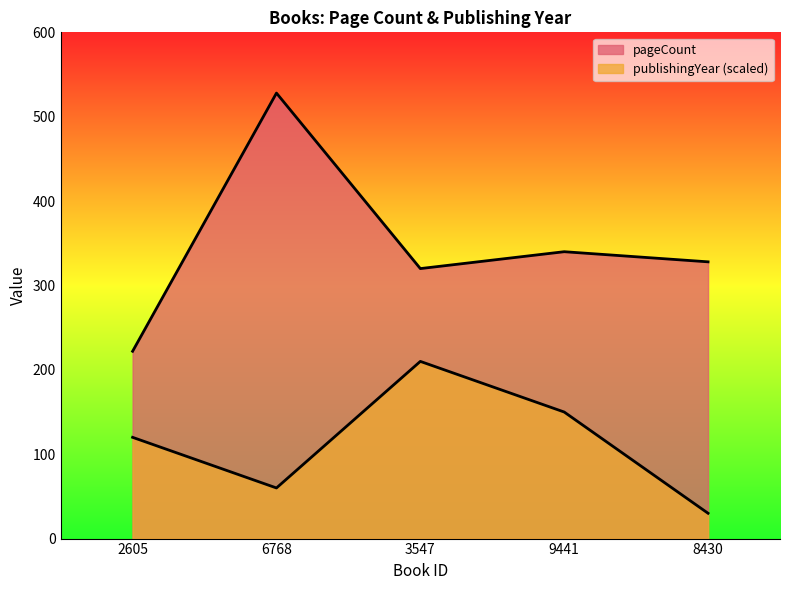

How many distinct data groups are displayed?

2